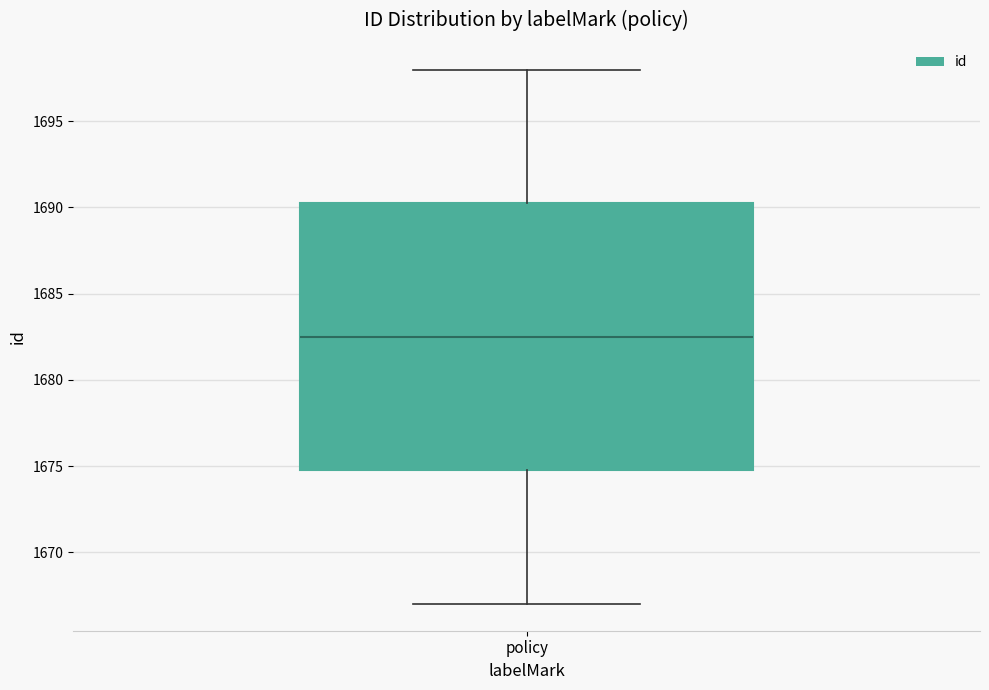

Where does the median line of the box for policy sit on the y-axis? The values are not printed on the chart, so give them approximately, as read against the axis.

1682.5